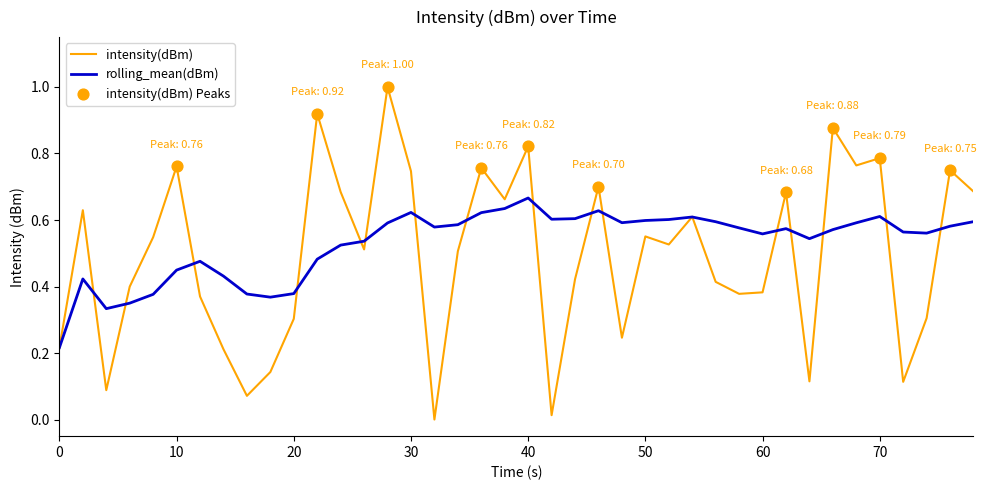

Which series has the largest range (max minus min)?

intensity(dBm)